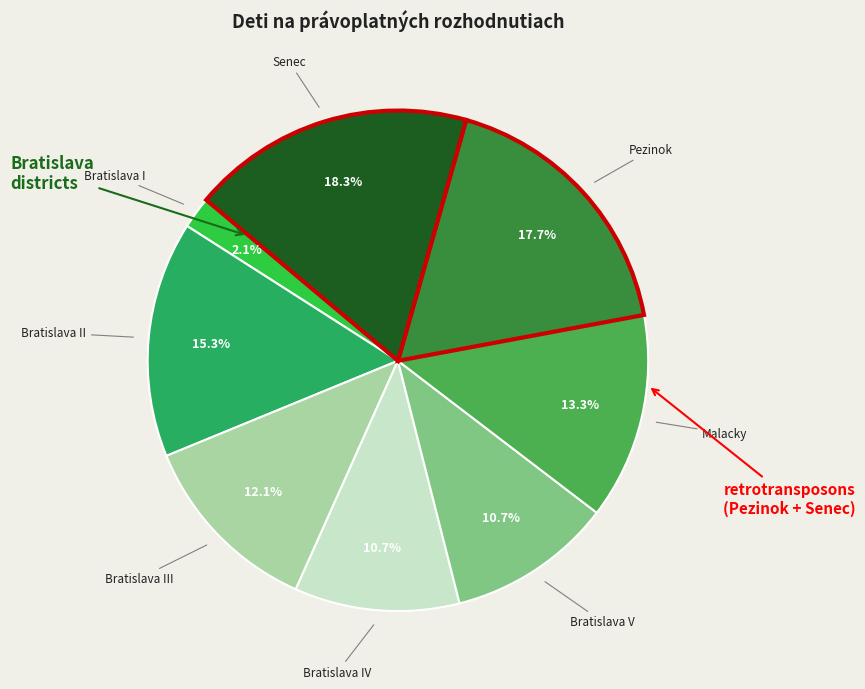

Is there a majority slice in this chart?

No